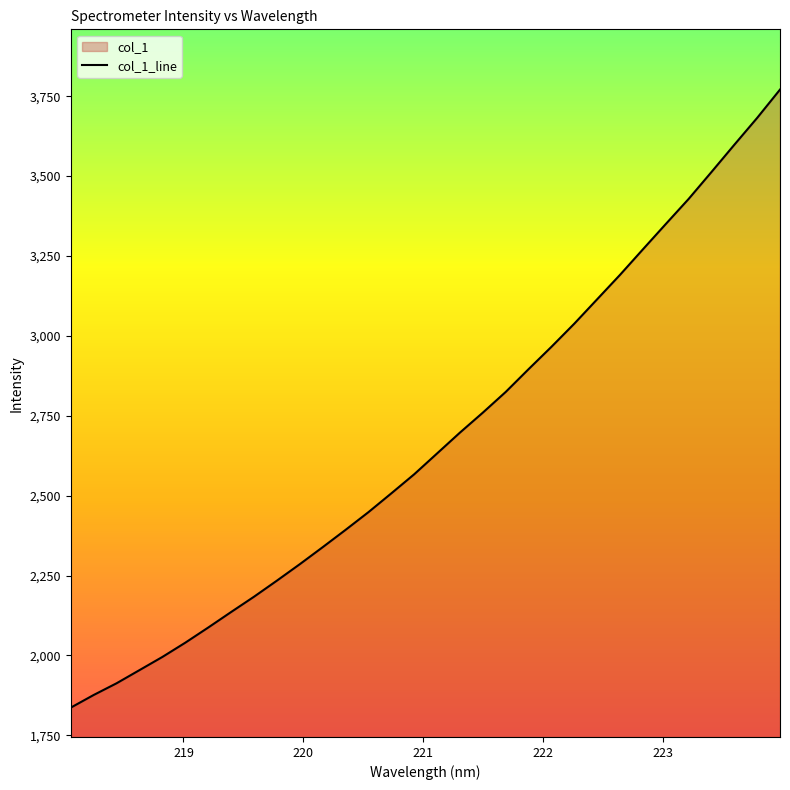

What is the difference between the maximum and minimum values?

1934.1